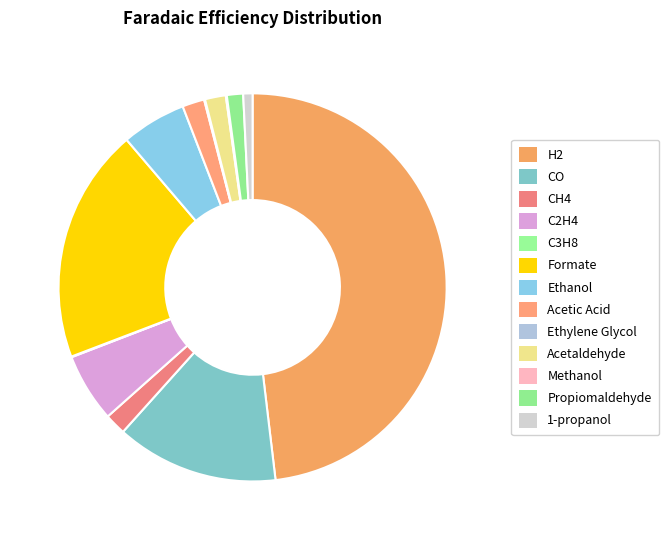

To the nearest percent, what portion does Acetaldehyde represent?

2%